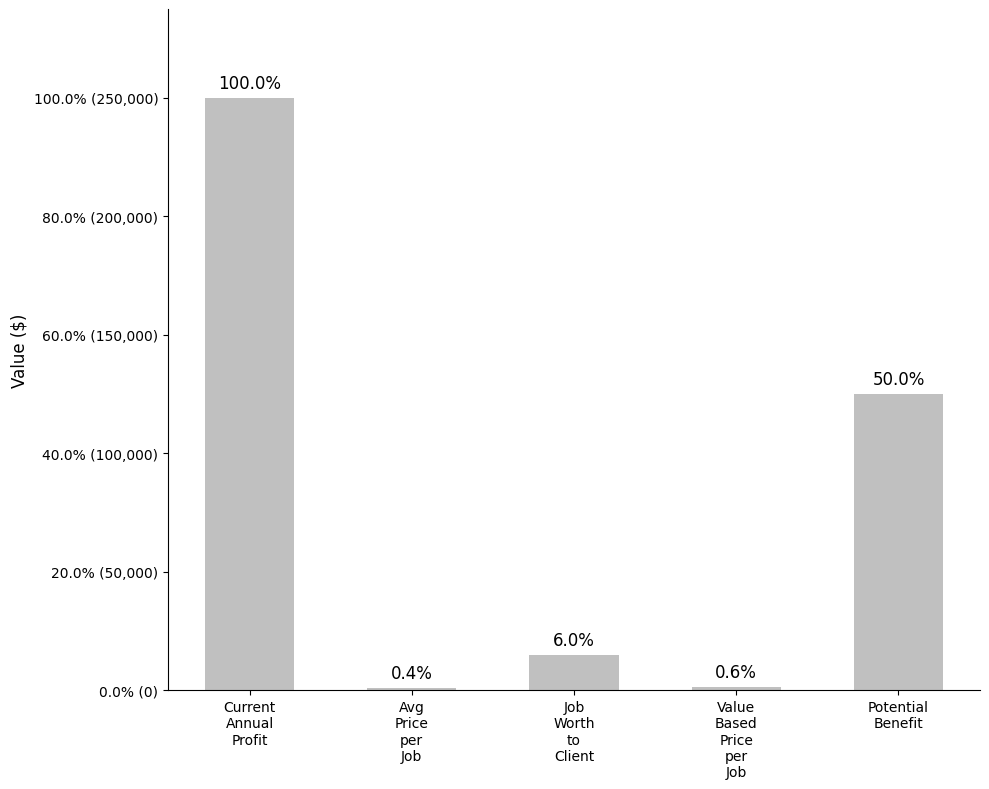

True or false: the data shows 15000 at Job
Worth
to
Client.

True